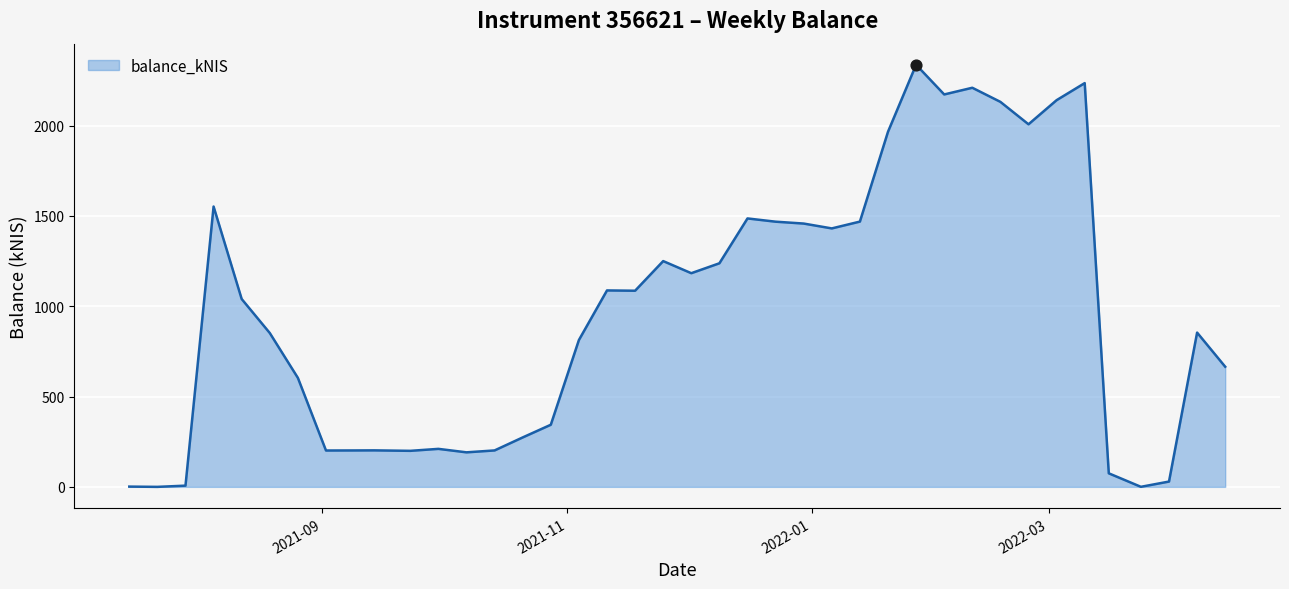

What is the greatest value displayed?

2337.1